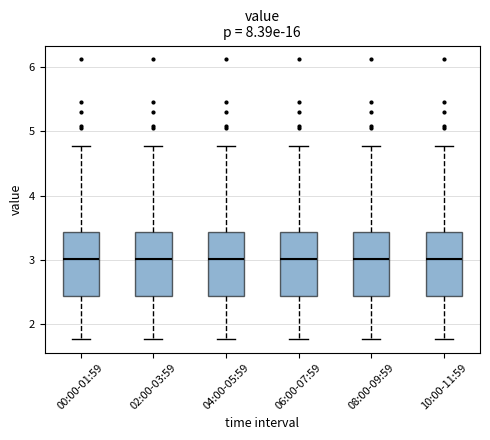

Reading left to right, transcribe this box plot: for each box, give where its median line is, the range the box spans, and where its two whiskers end, as read against the y-axis. The values are not printed on the chart, so give them approximately, as read against the axis.

00:00-01:59: median 3.0, box 2.4 to 3.4, whiskers 1.8 to 4.8
02:00-03:59: median 3.0, box 2.4 to 3.4, whiskers 1.8 to 4.8
04:00-05:59: median 3.0, box 2.4 to 3.4, whiskers 1.8 to 4.8
06:00-07:59: median 3.0, box 2.4 to 3.4, whiskers 1.8 to 4.8
08:00-09:59: median 3.0, box 2.4 to 3.4, whiskers 1.8 to 4.8
10:00-11:59: median 3.0, box 2.4 to 3.4, whiskers 1.8 to 4.8